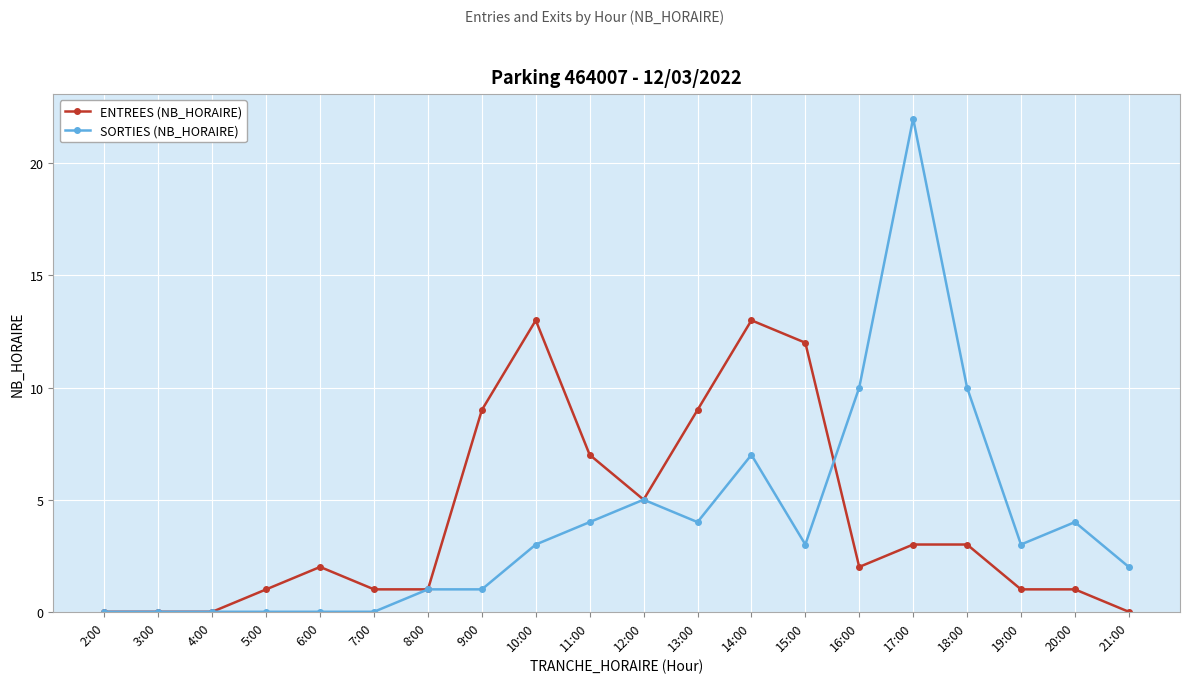

The SORTIES (NB_HORAIRE) series shows 14 at 2:00. True or false?

False